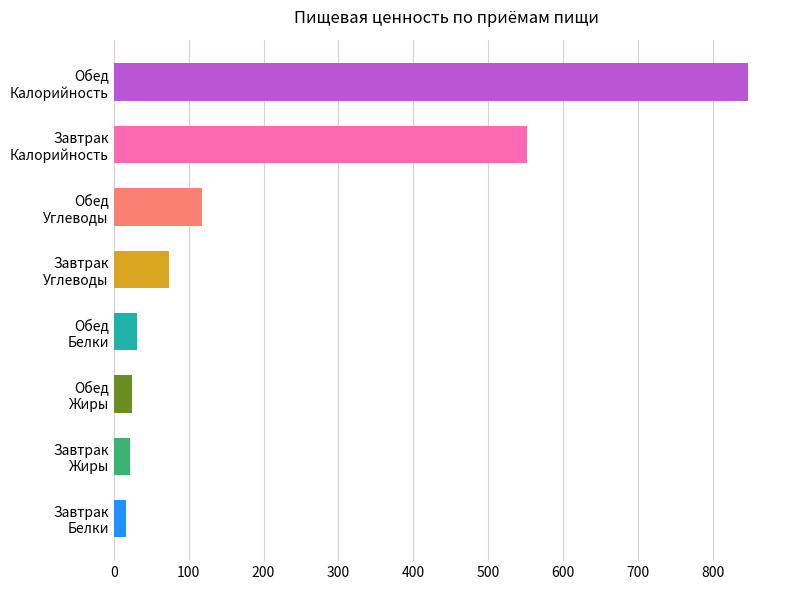

What is the difference between the maximum and second lowest values?

826.3